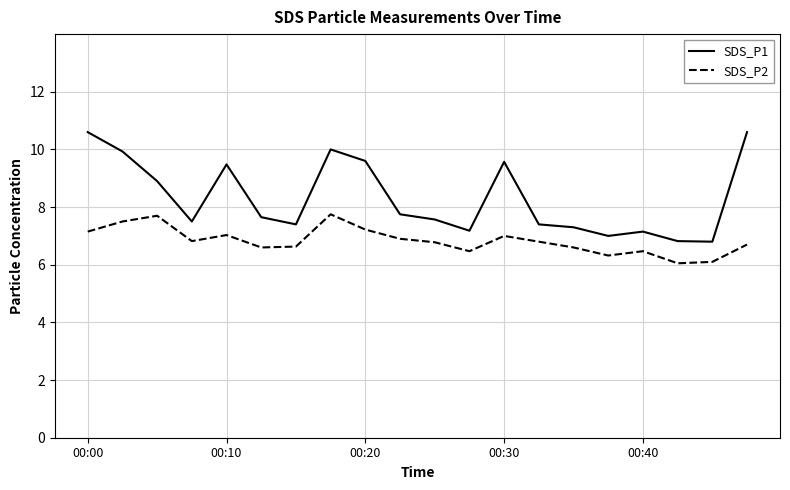

Which series has the largest range (max minus min)?

SDS_P1